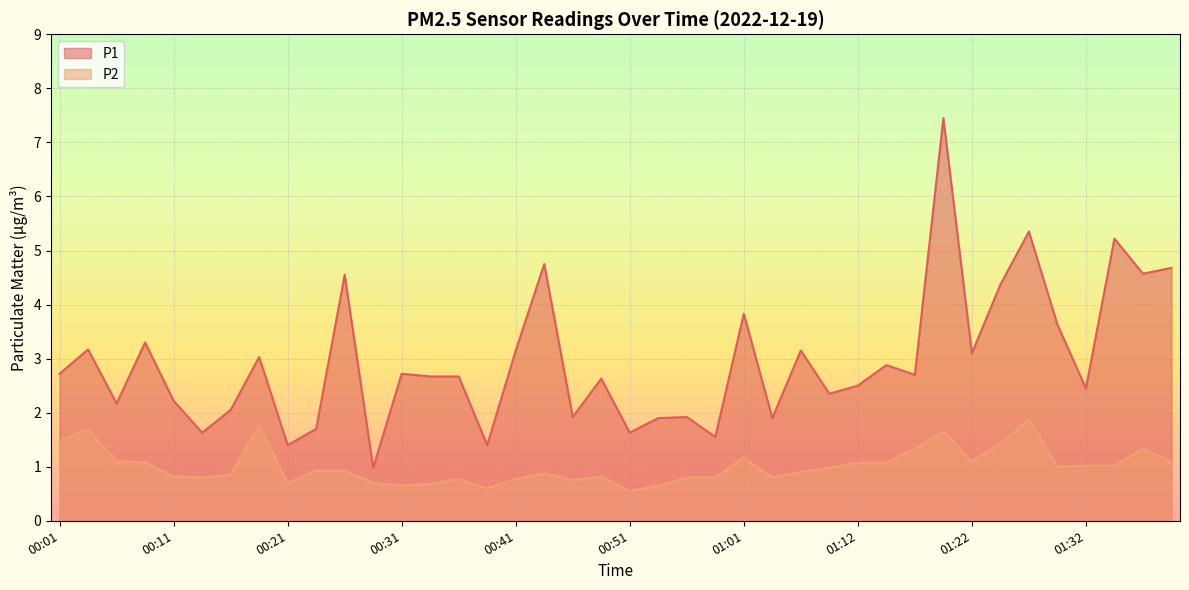

Which series has the widest spread of values?

P1